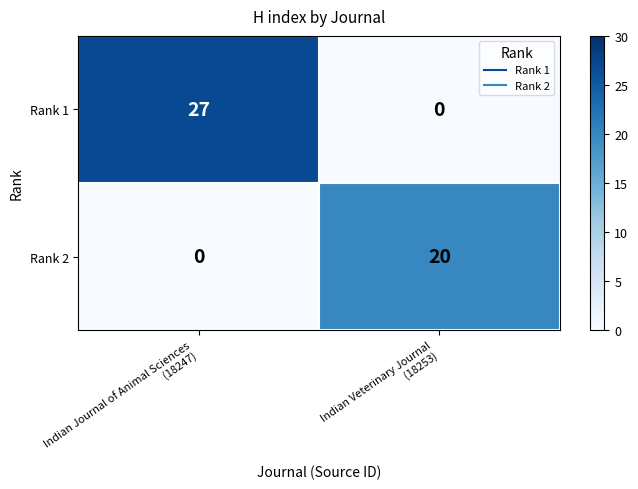

Which series has the largest total across all categories?

Rank 1